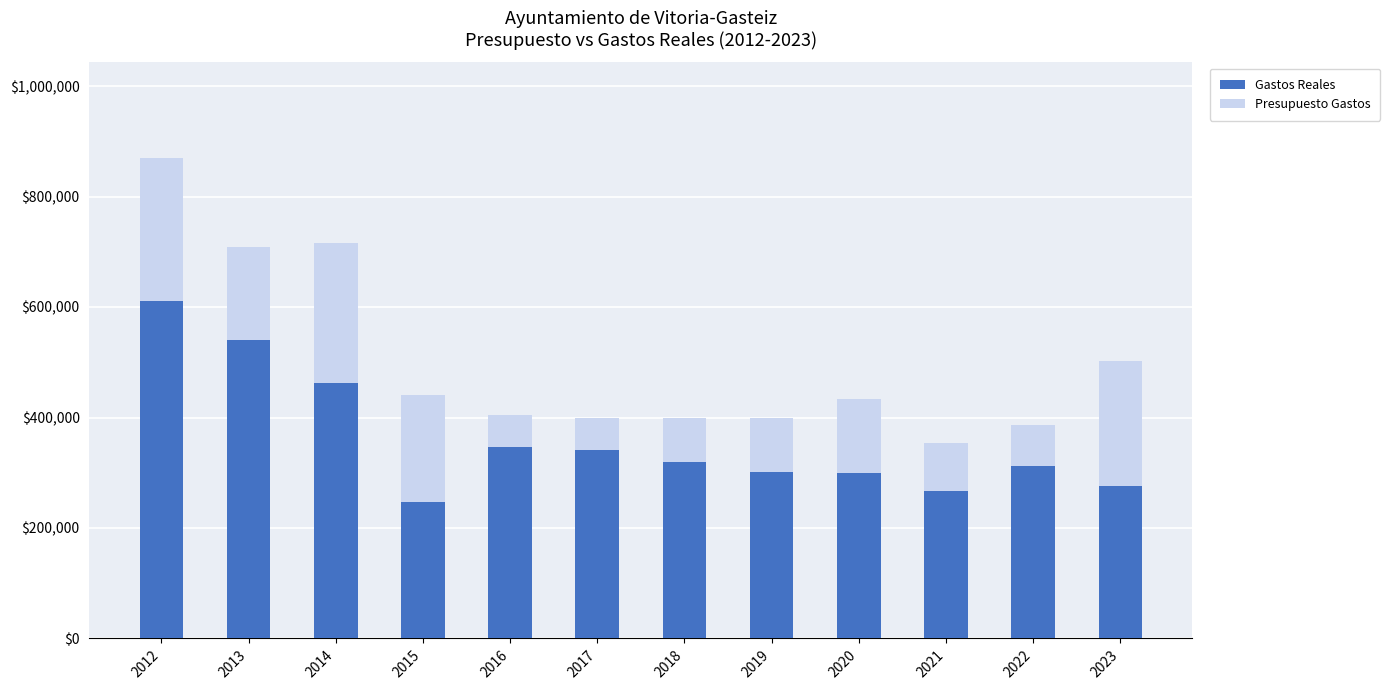

What is the difference between the maximum and second lowest values in the Gastos Reales series?

342935.1